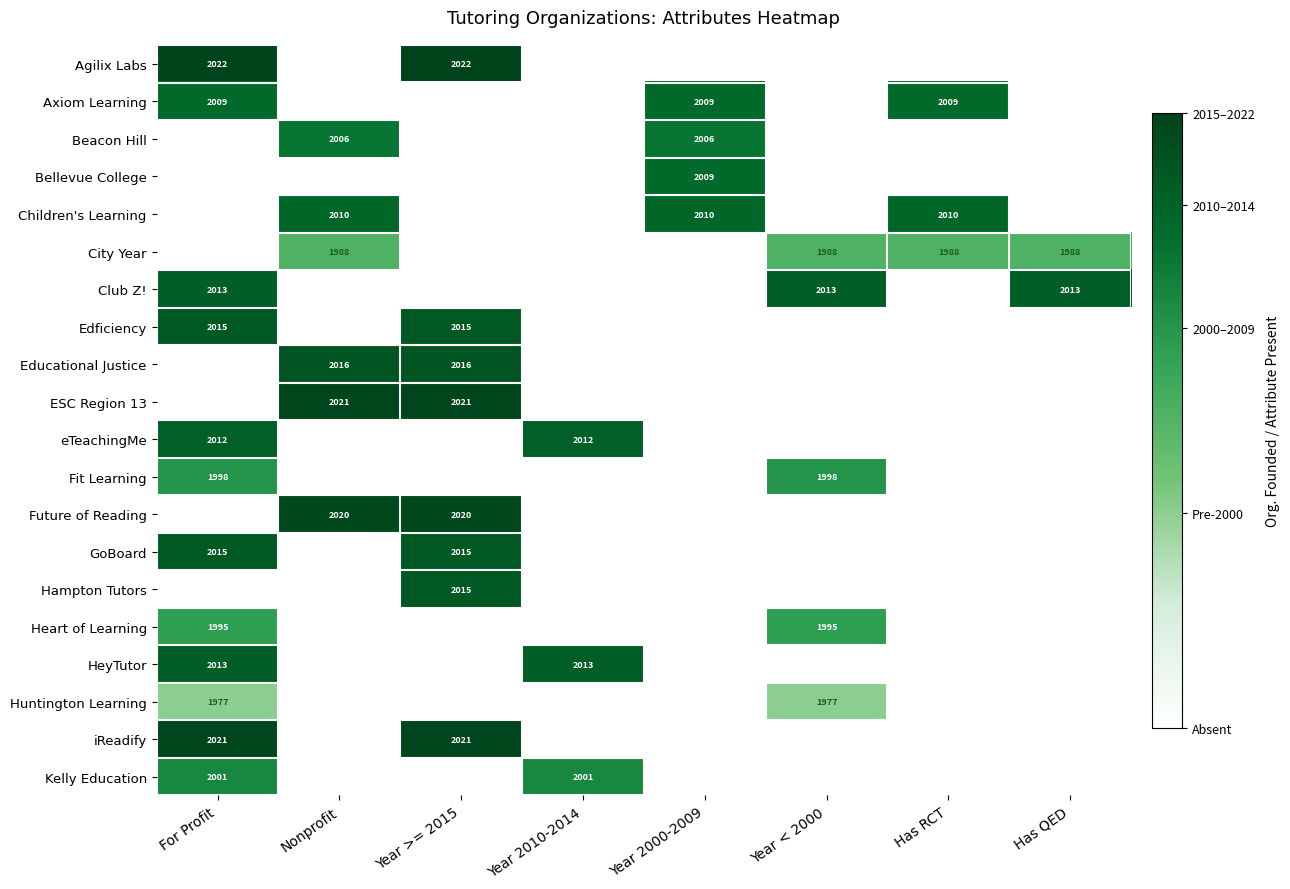

The value of Huntington Learning at For Profit is 1977. True or false?

True